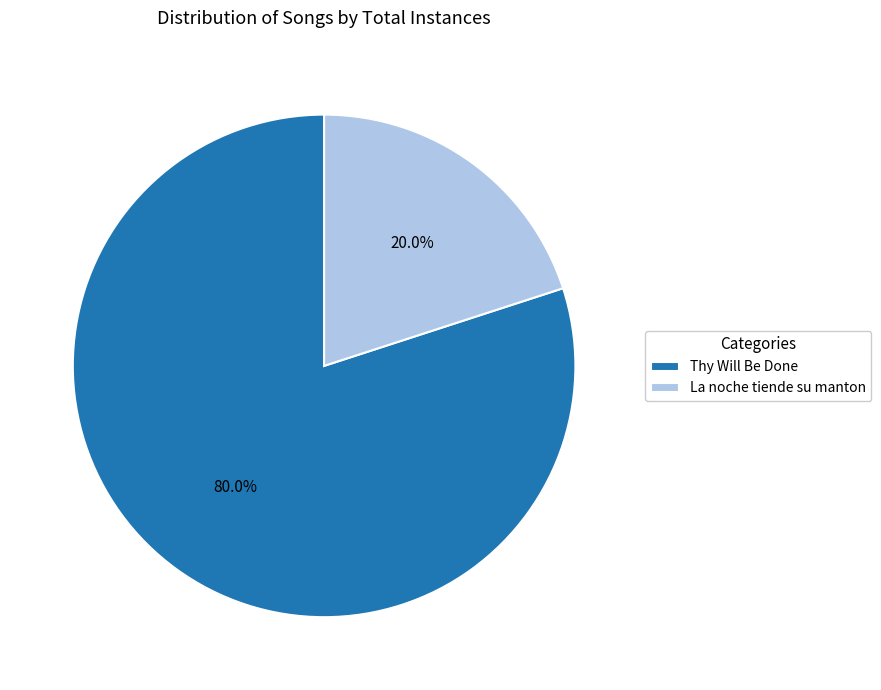

How many slices are in this pie chart?

2